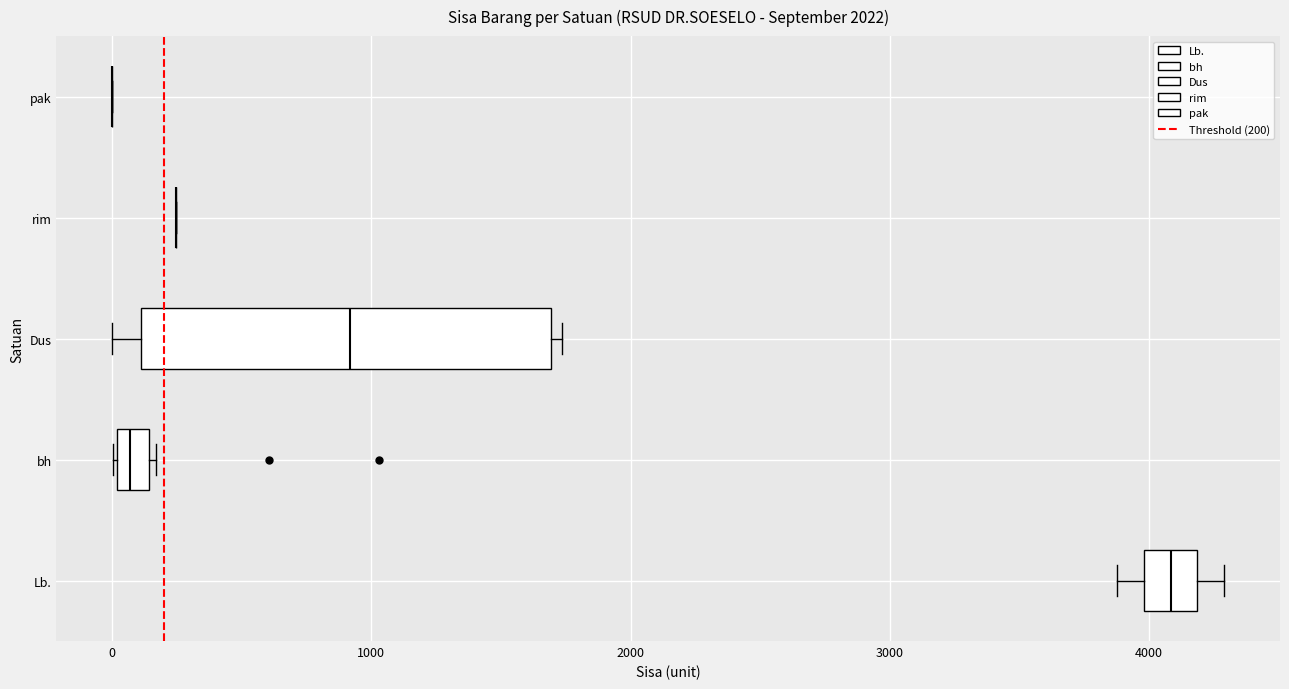

Which box is the widest, from its left edge to its right edge?

Dus